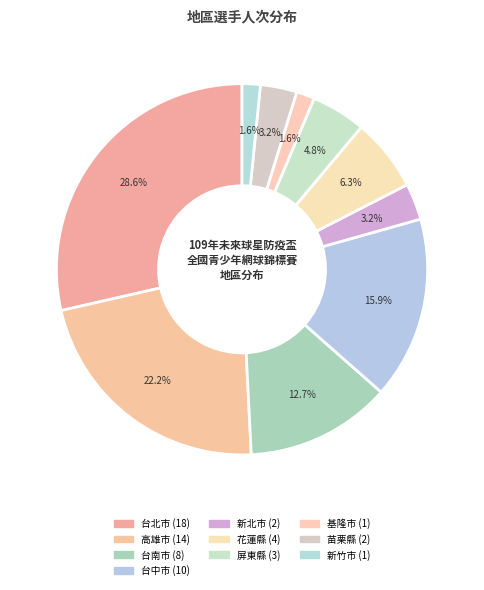

Which slice is the smallest?

基隆市